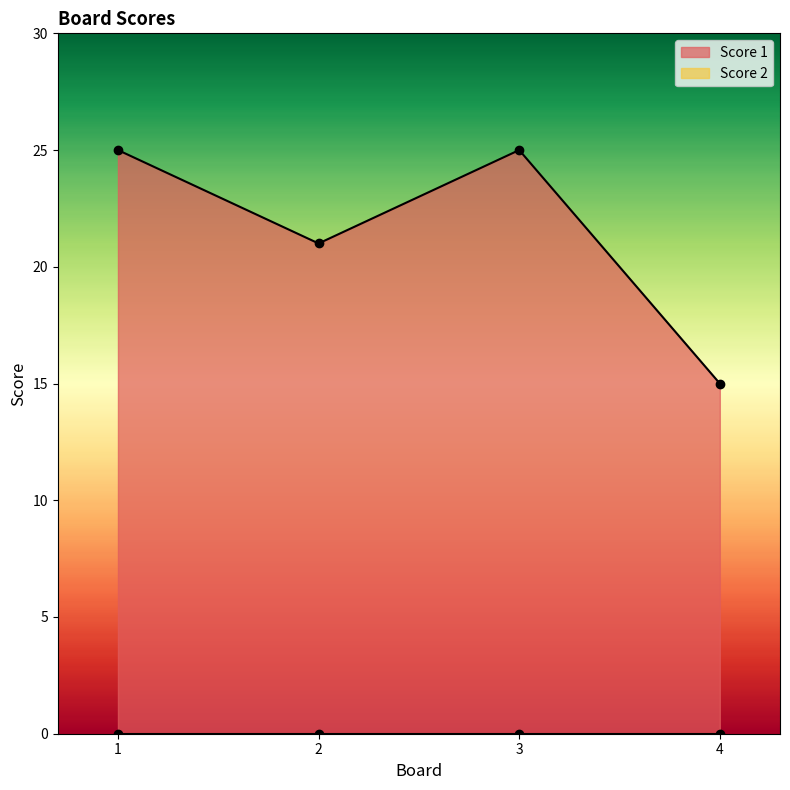

What is the difference between the maximum and minimum values?

10